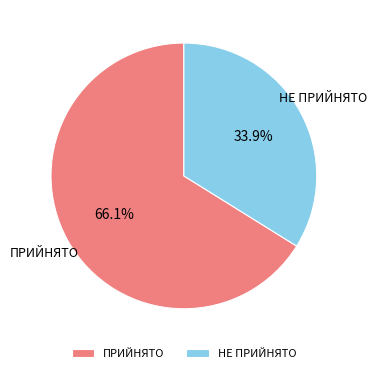

What is the smallest slice in the pie chart?

НЕ ПРИЙНЯТО